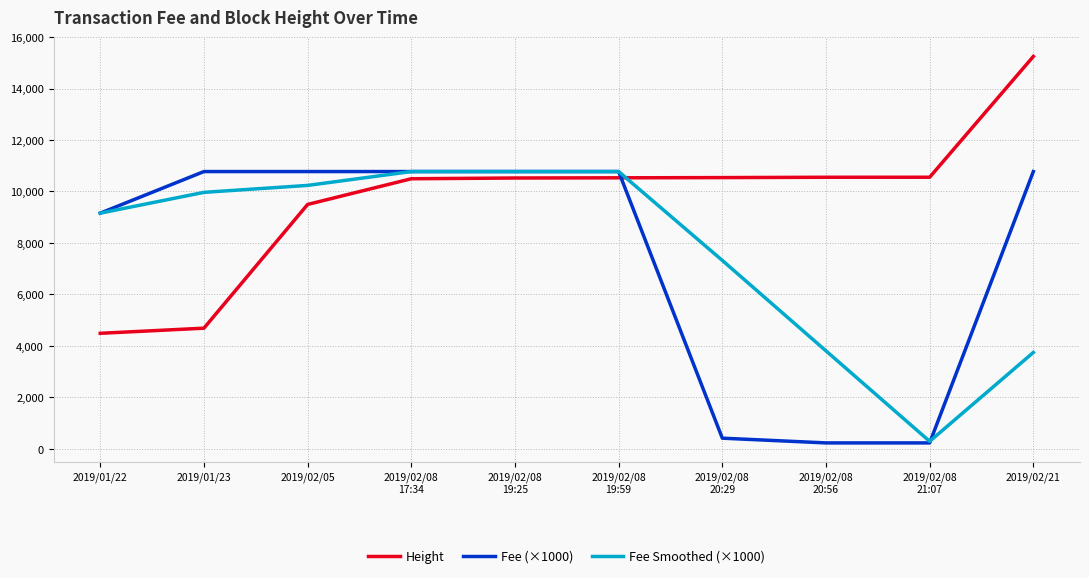

The Fee Smoothed (×1000) series shows 3743.6 at 2019/02/21. True or false?

True